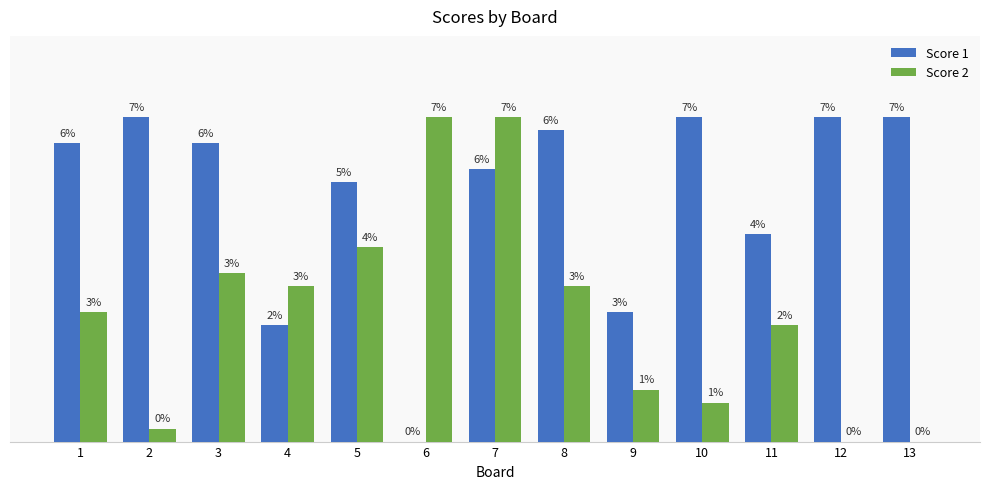

Which series has the largest total across all categories?

Score 1